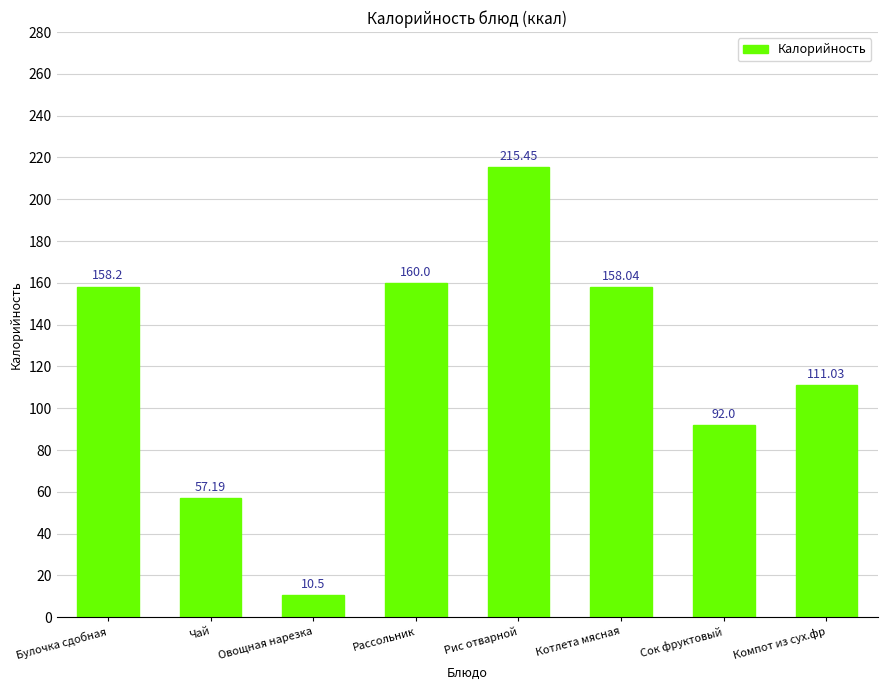

List the labels in order of value, smallest first.

Овощная нарезка, Чай, Сок фруктовый, Компот из сух.фр, Котлета мясная, Булочка сдобная, Рассольник, Рис отварной